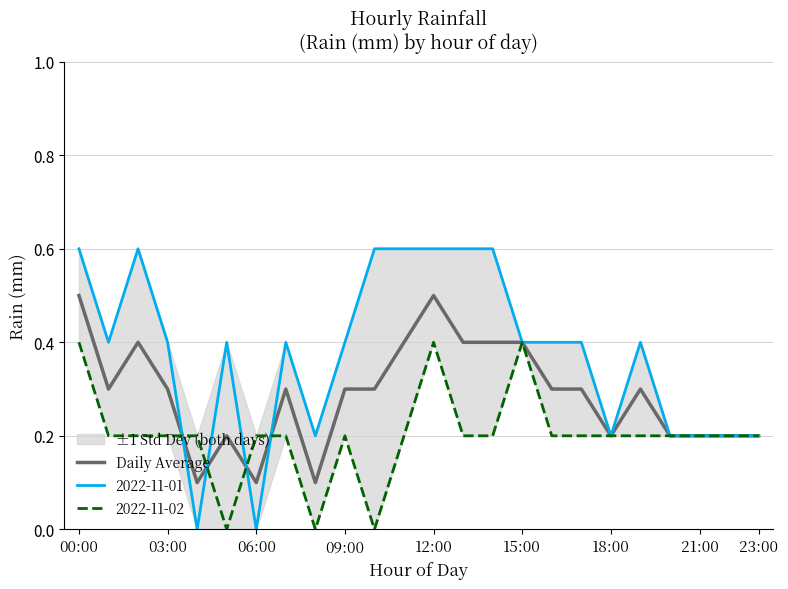

How many data points does each series have?

24